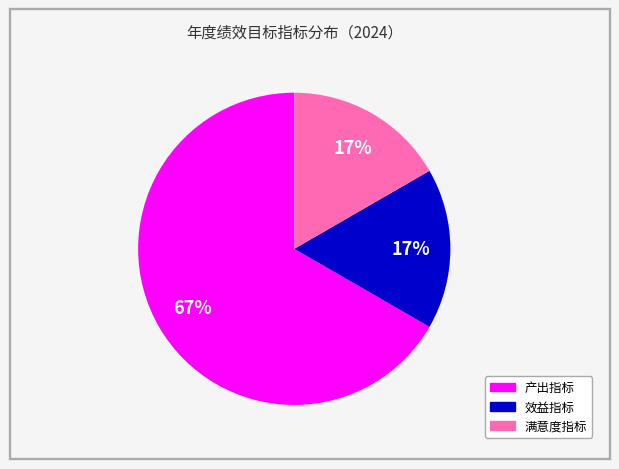

Which category has the biggest portion of the pie?

产出指标